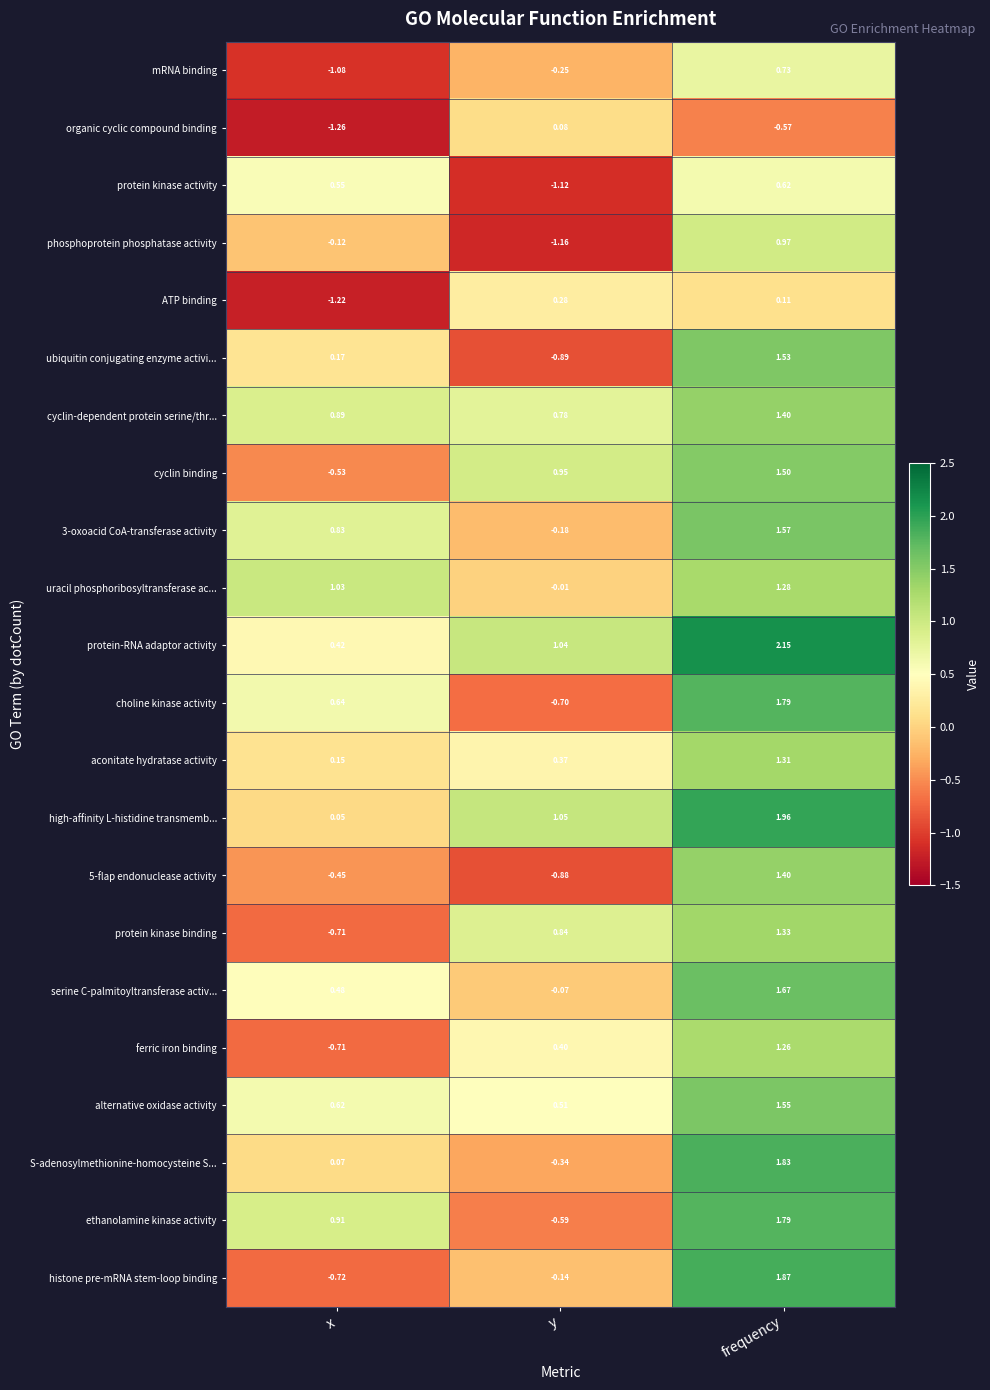

At which label does protein-RNA adaptor activity reach its peak?

frequency